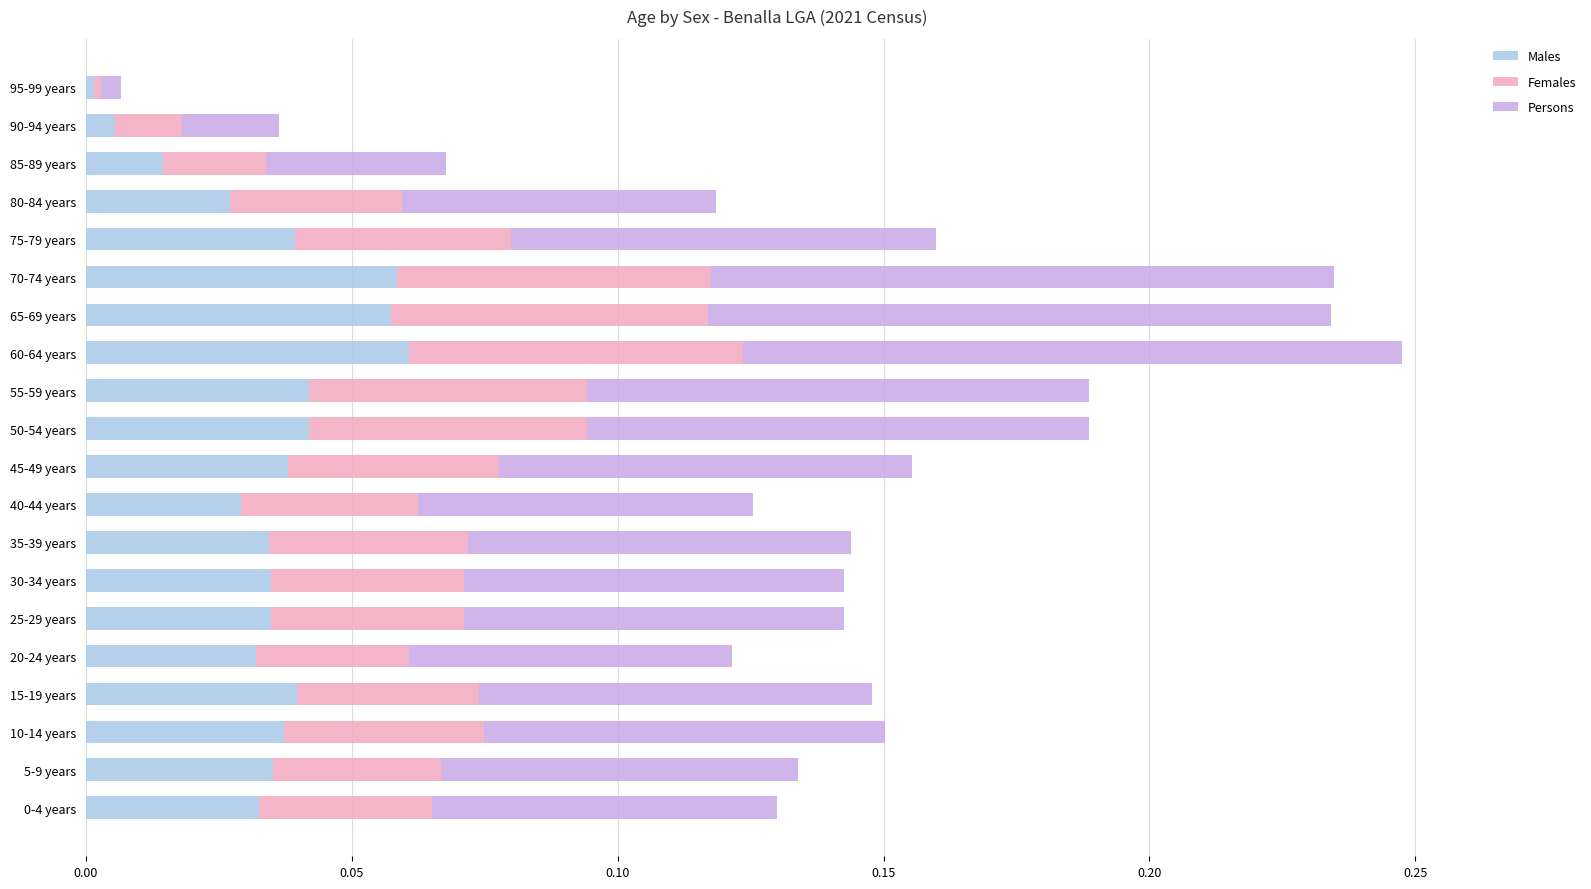

What are all the series names shown in the legend?

Males, Females, Persons